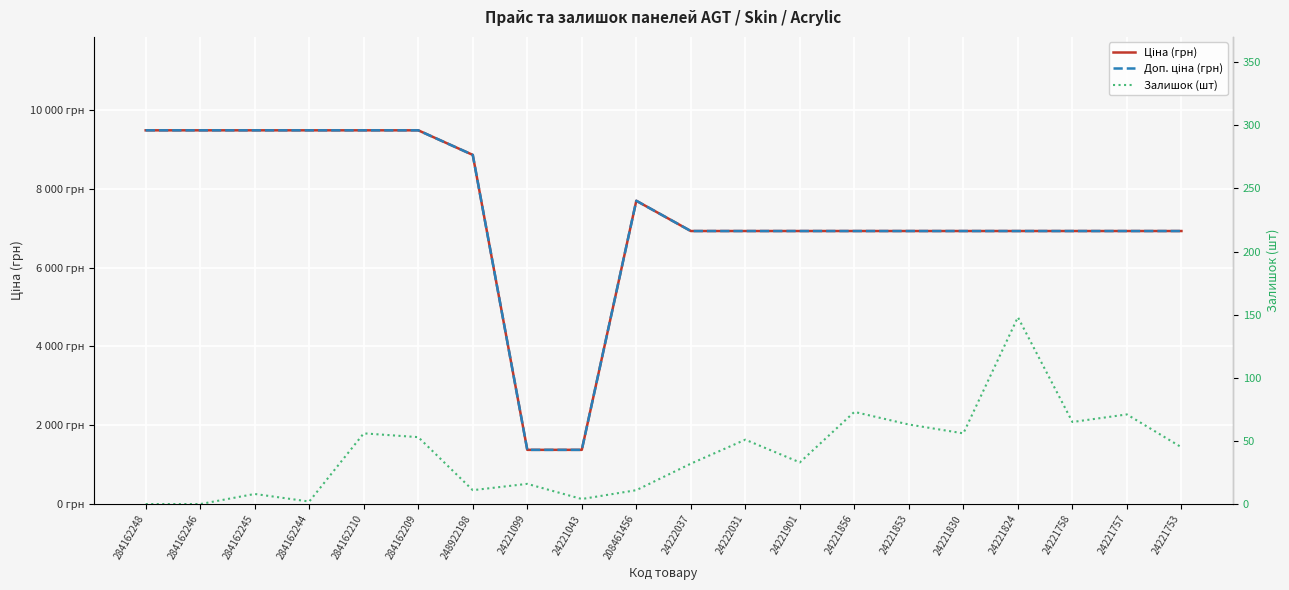

Which series has the largest total across all categories?

Ціна (грн)